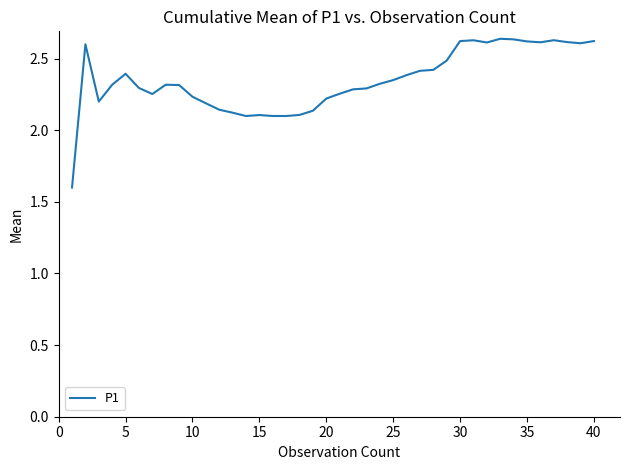

What is the difference between the maximum and minimum values?

1.0